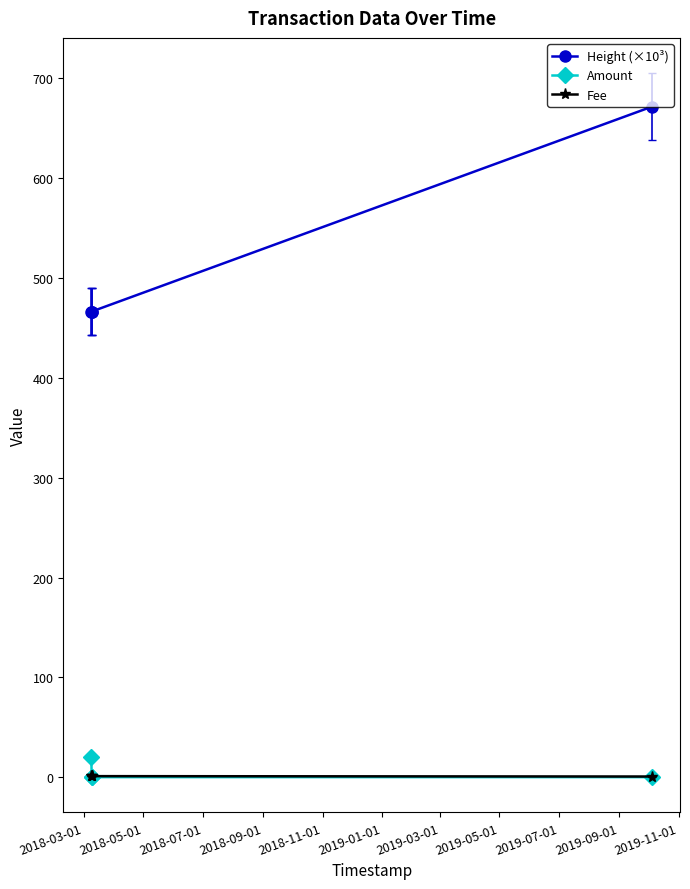

True or false: Height (×10³) has more than 1 interior local peaks.

False